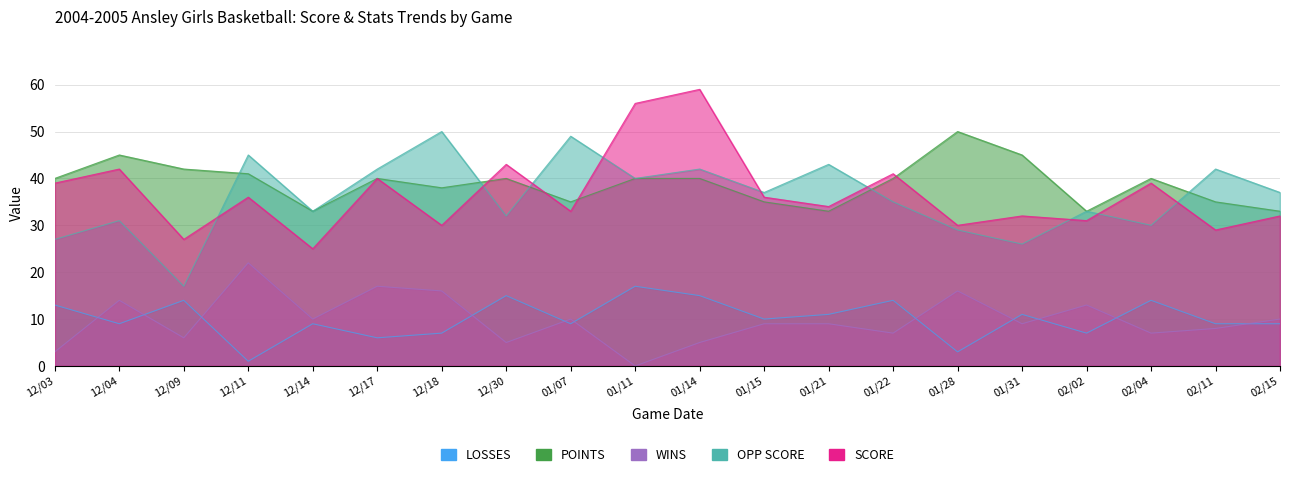

Rank the series at 12/17 from highest to lowest value.

OPP SCORE, SCORE, POINTS, WINS, LOSSES